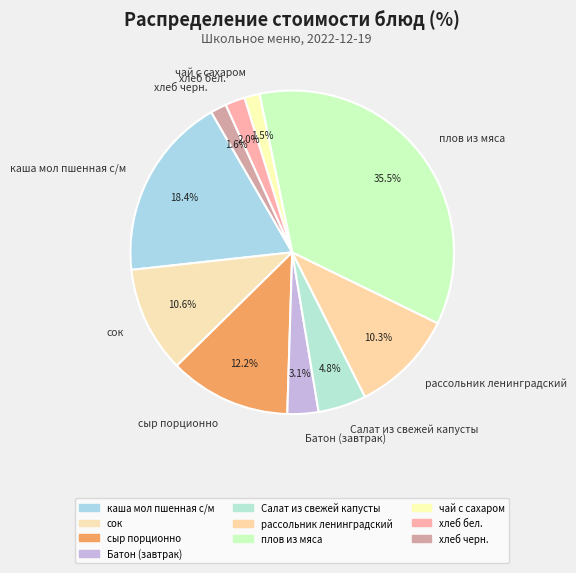

How much of the chart is everything except каша мол пшенная с/м?

81.6%